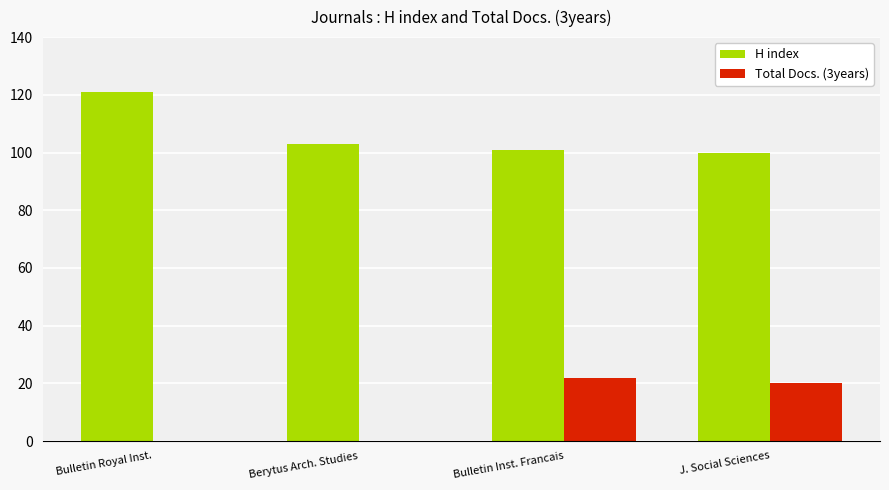

Between Bulletin Royal Inst. and Berytus Arch. Studies, which series saw the biggest shift?

H index